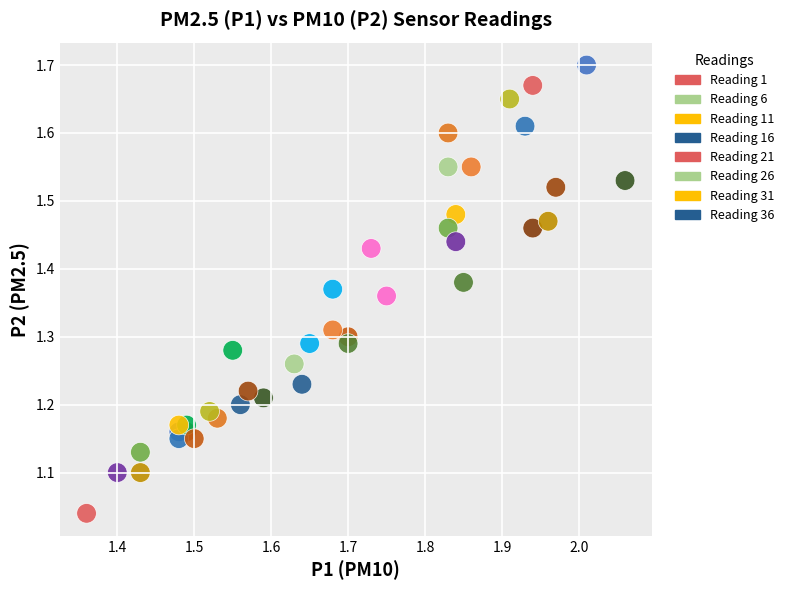

What is the range of X values (max minus min)?

0.7